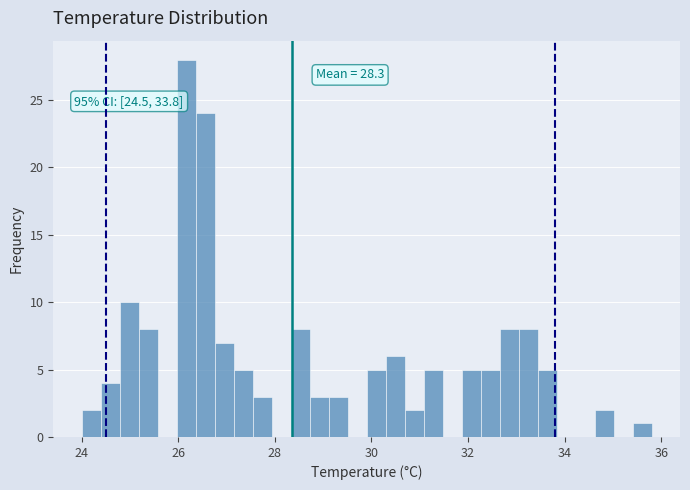

Around what value on the x-axis is the tallest bar? Give the approximate position of its centre, as read against the axis.

26.2